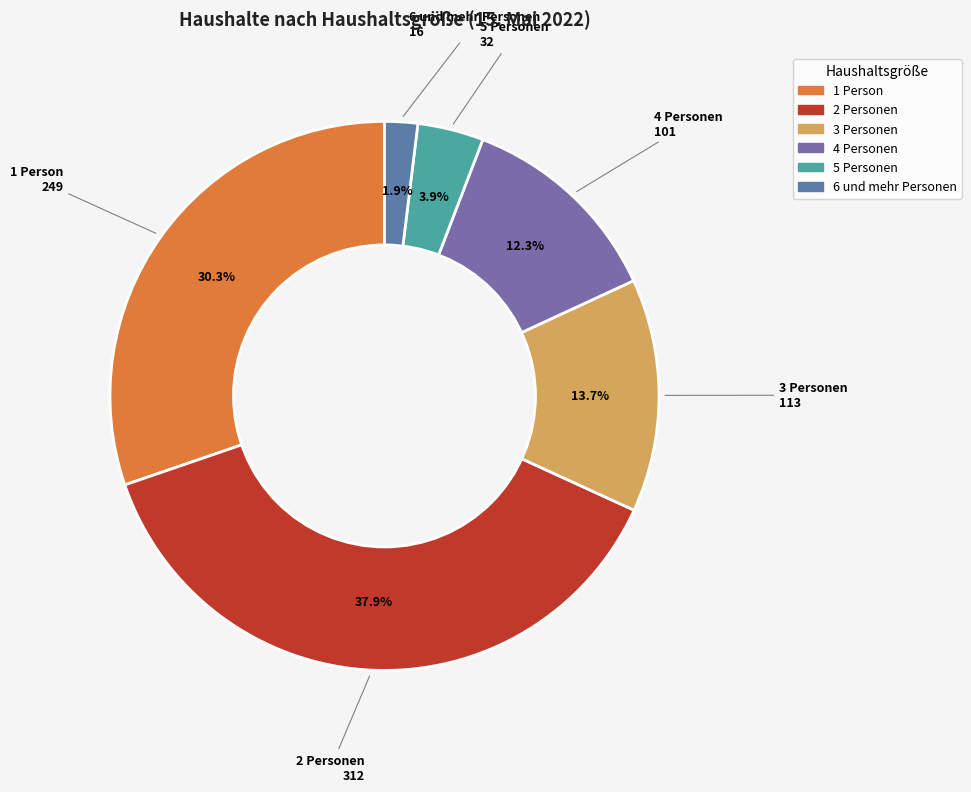

The 2 Personen slice represents 38% of the pie. True or false?

True